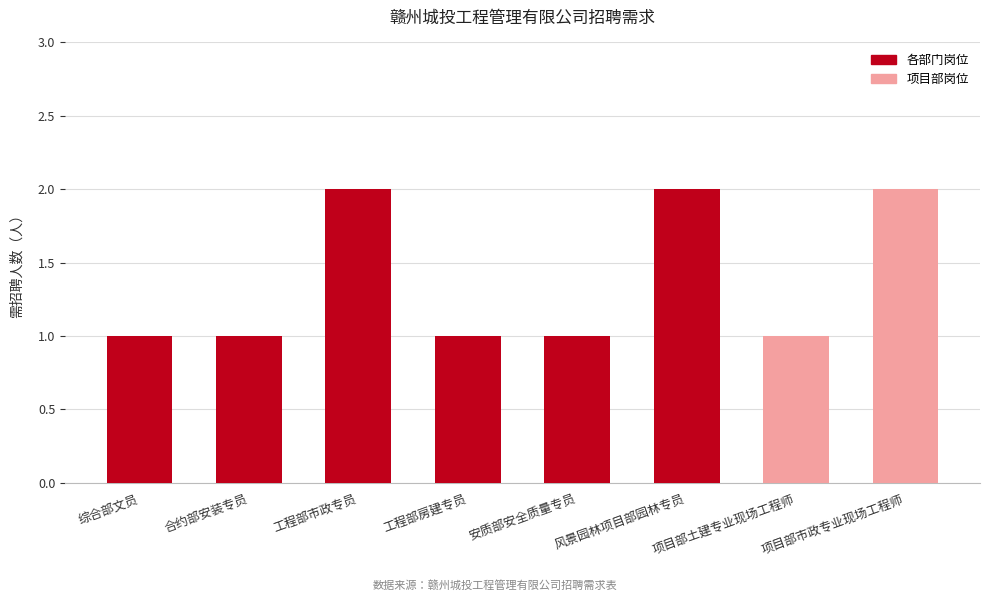

The value at 项目部市政专业现场工程师 is 2. True or false?

True